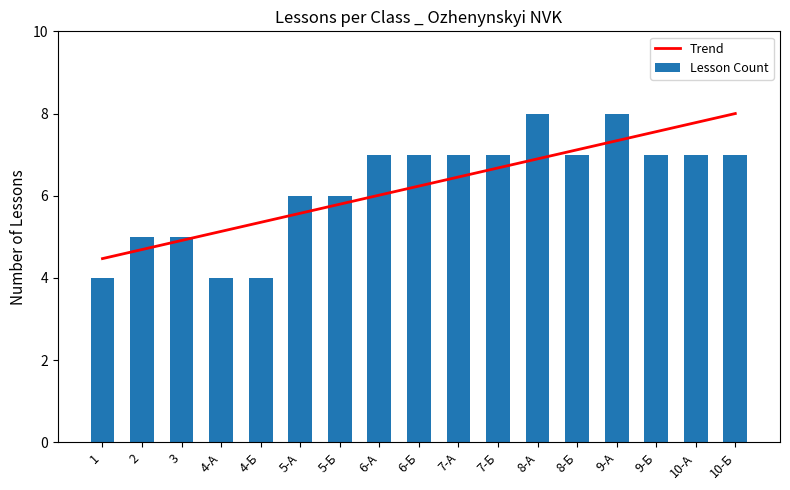

What is the sum of all Trend values?

106.0